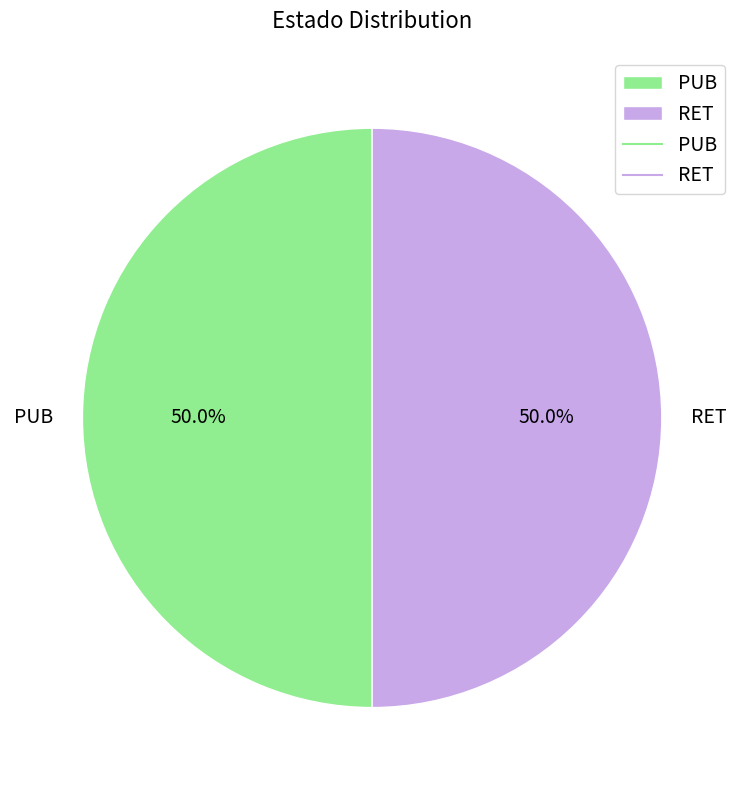

How much of the chart is everything except RET?

50.0%